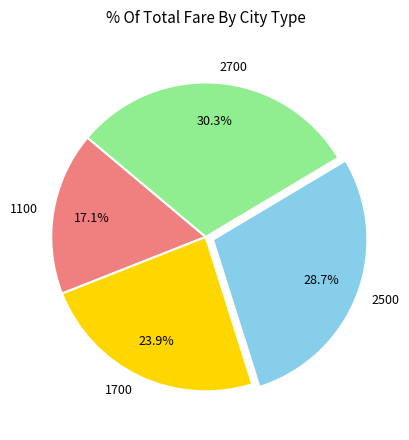

To the nearest percent, what percentage of the pie is 2700?

30%